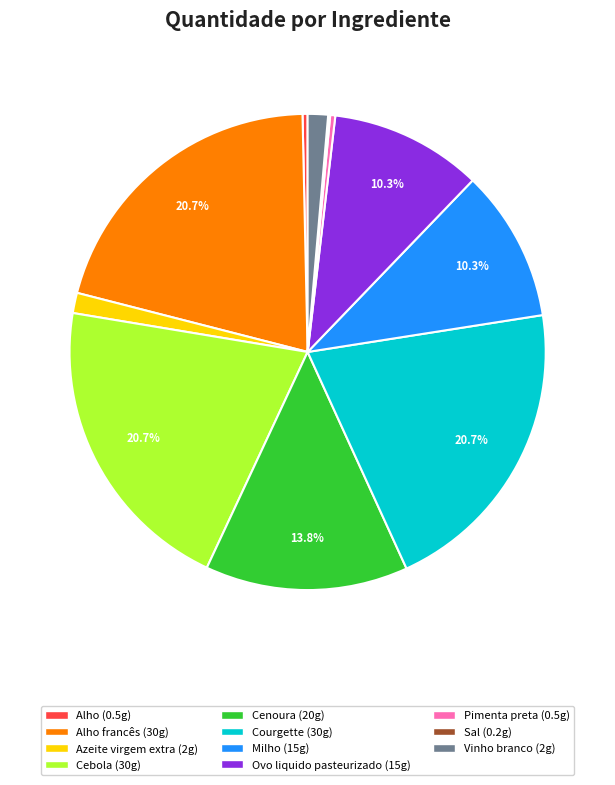

Does any single category account for the majority?

No